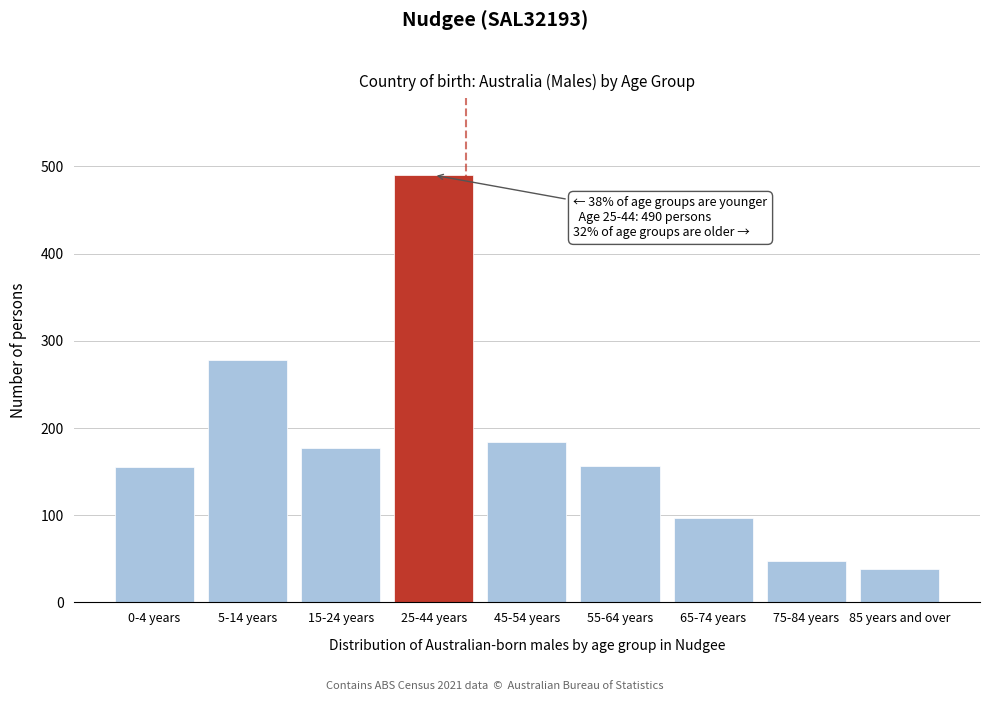

What is the label of the 9th bar from the left?

85 years and over